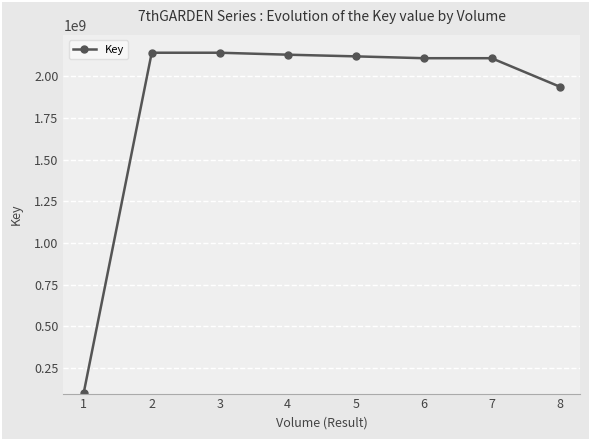

What is the sum of the values at 8 and 2?

4079499607